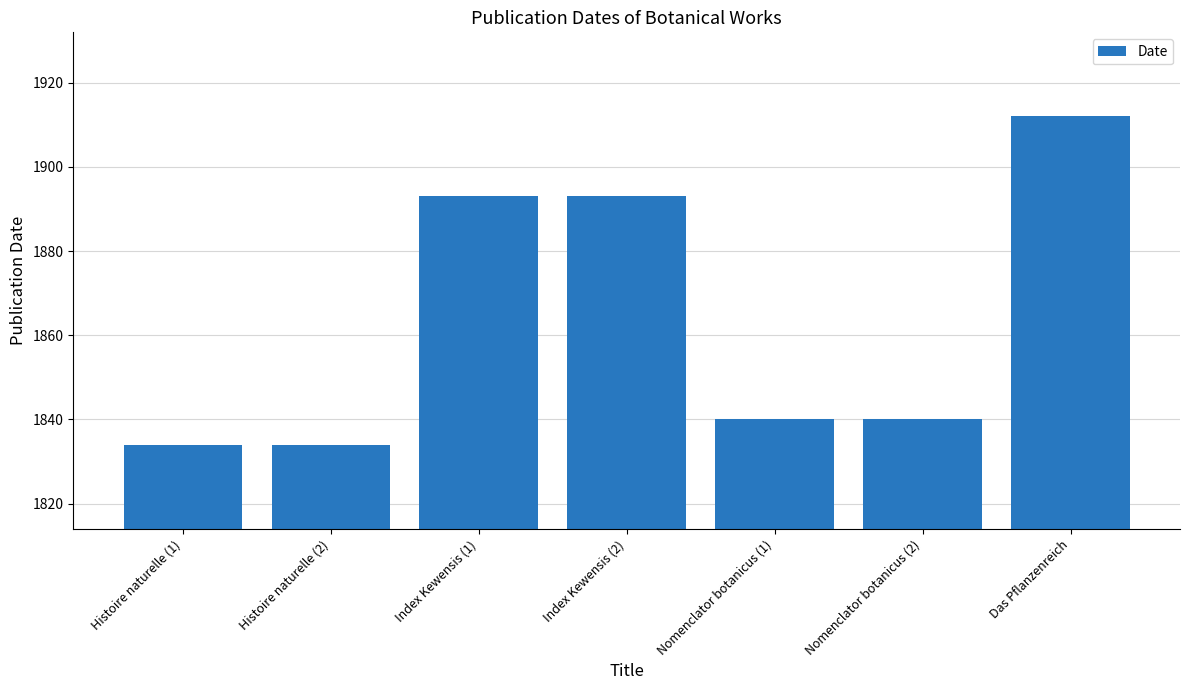

What is the greatest value displayed?

1912